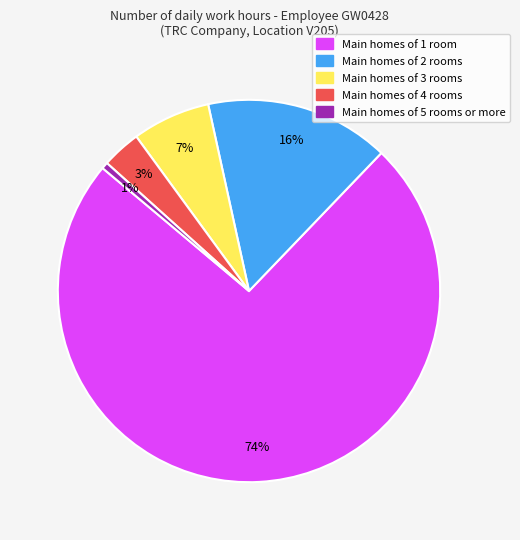

Is there any slice that represents more than half of the pie?

Yes